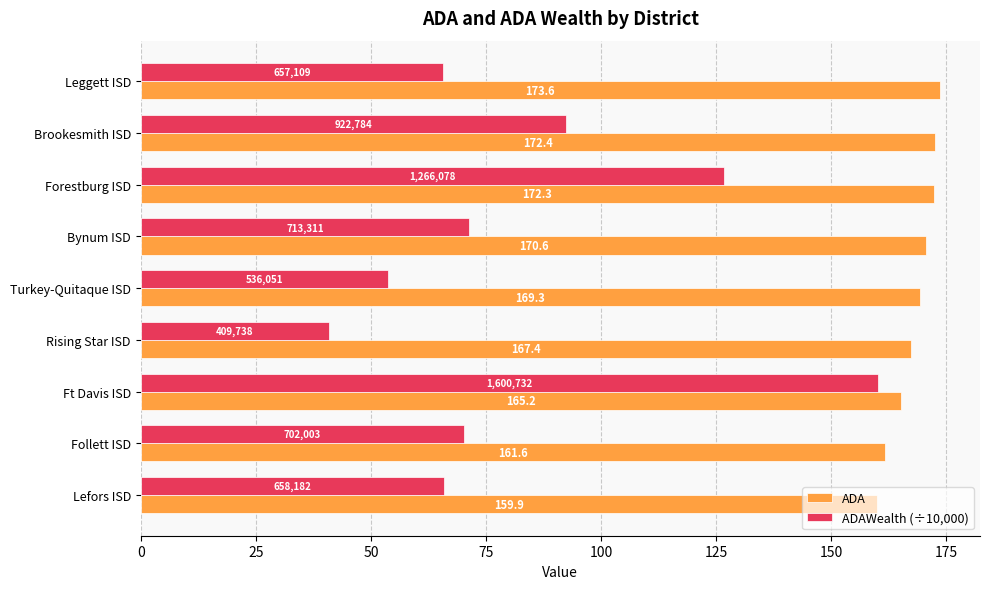

What is the greatest value displayed?

173.6